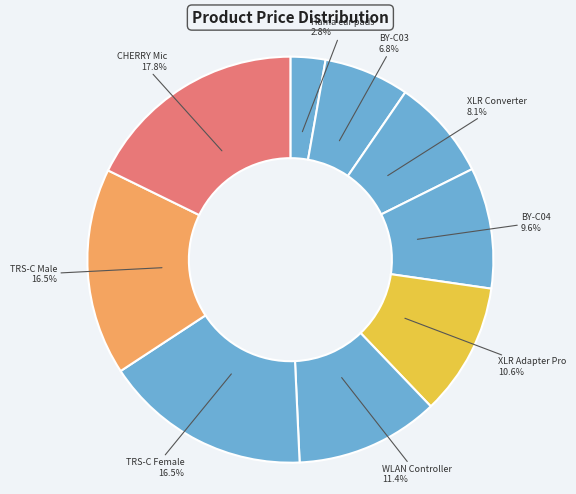

What portion of the pie excludes BY-C04?

90.4%